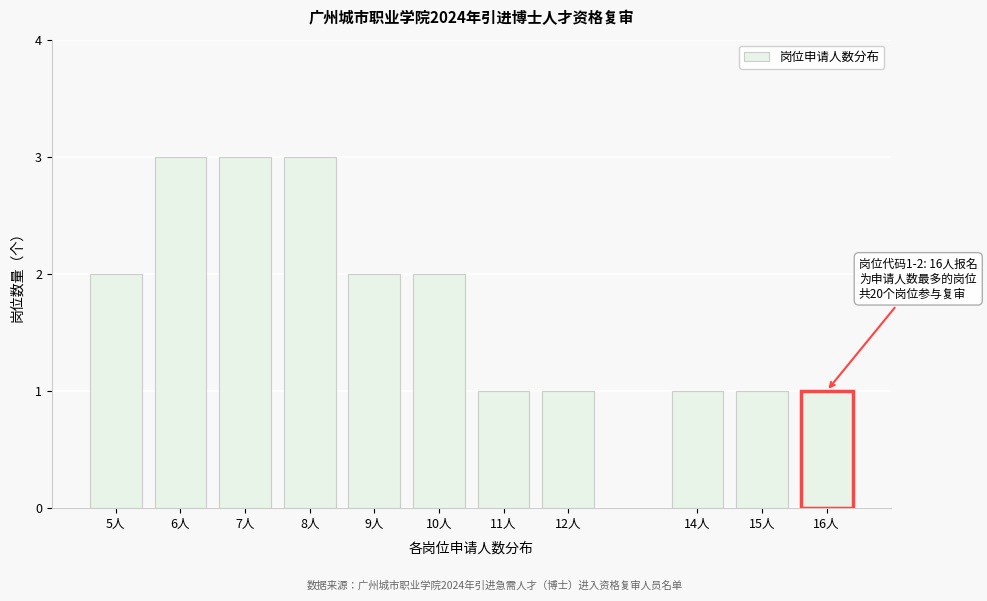

Reading left to right, transcribe all the data shown in this chart.

5人=2	6人=3	7人=3	8人=3	9人=2	10人=2	11人=1	12人=1	14人=1	15人=1	16人=1